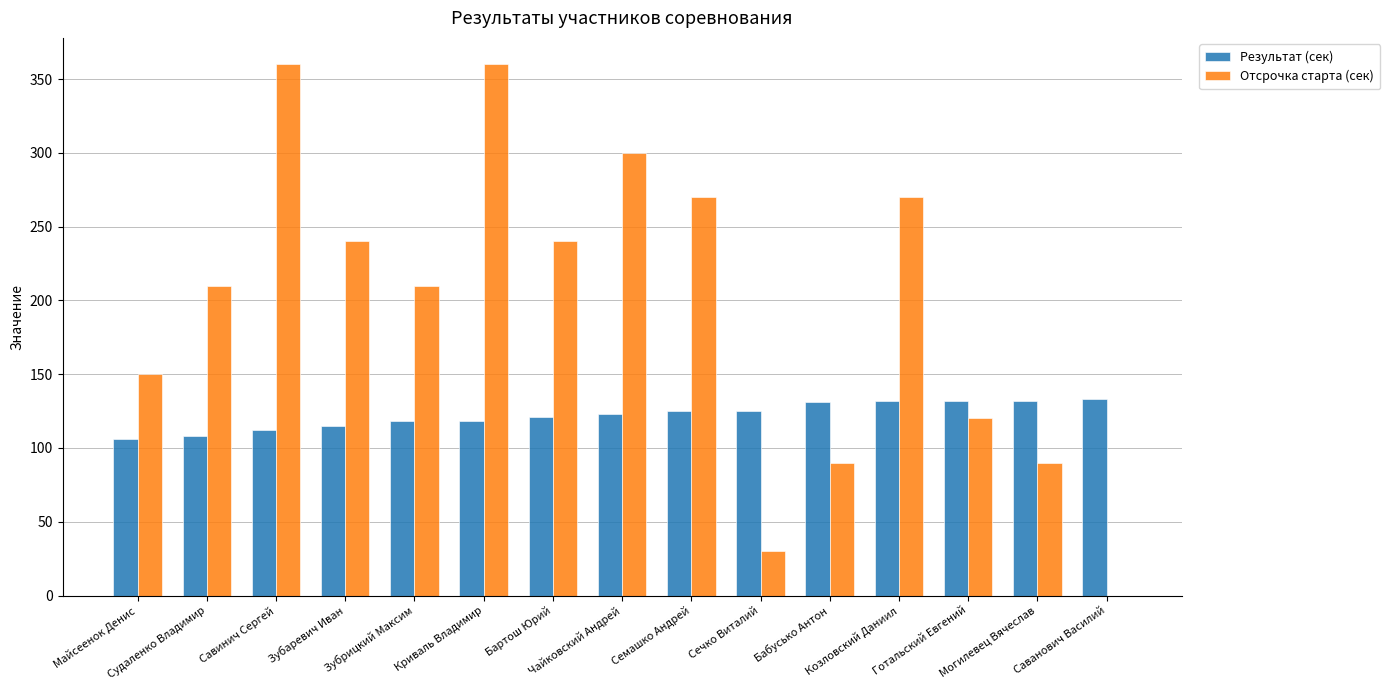

Which series has the largest total across all categories?

Отсрочка старта (сек)